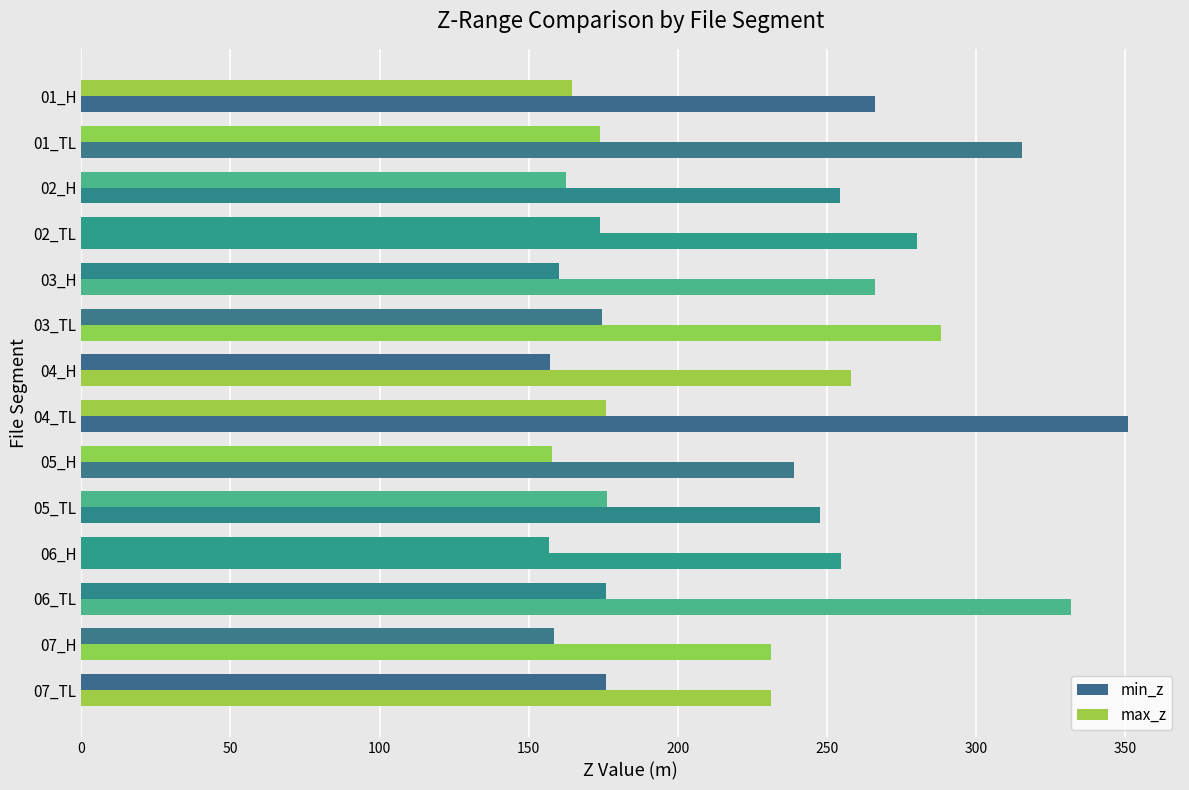

Which series has the largest range (max minus min)?

max_z